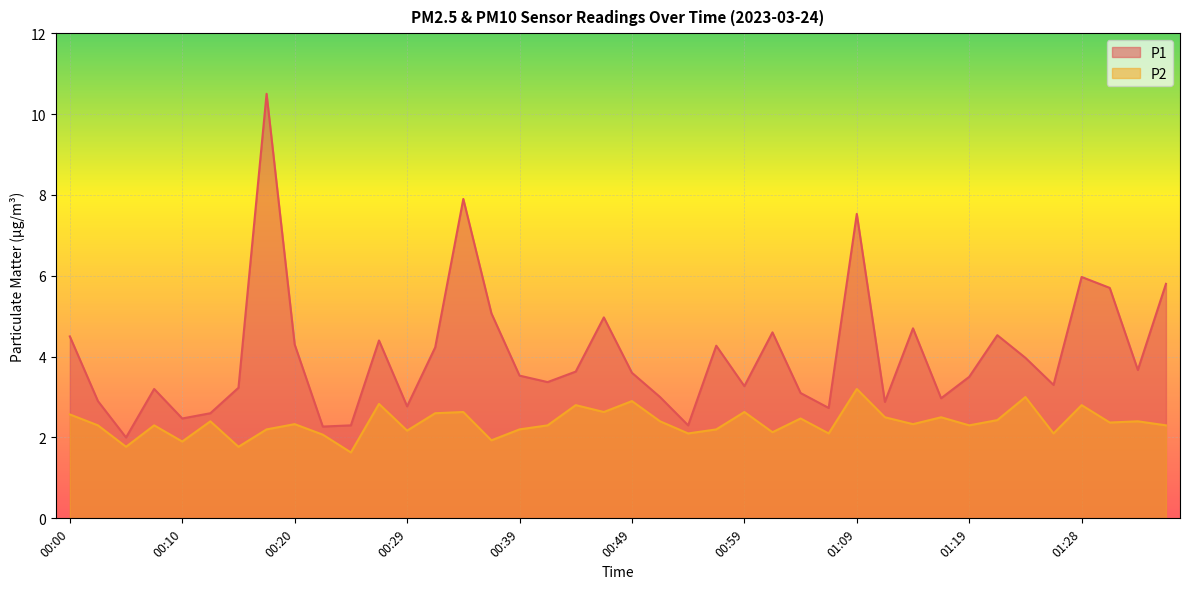

Does the chart display data point markers on the line(s)?

No